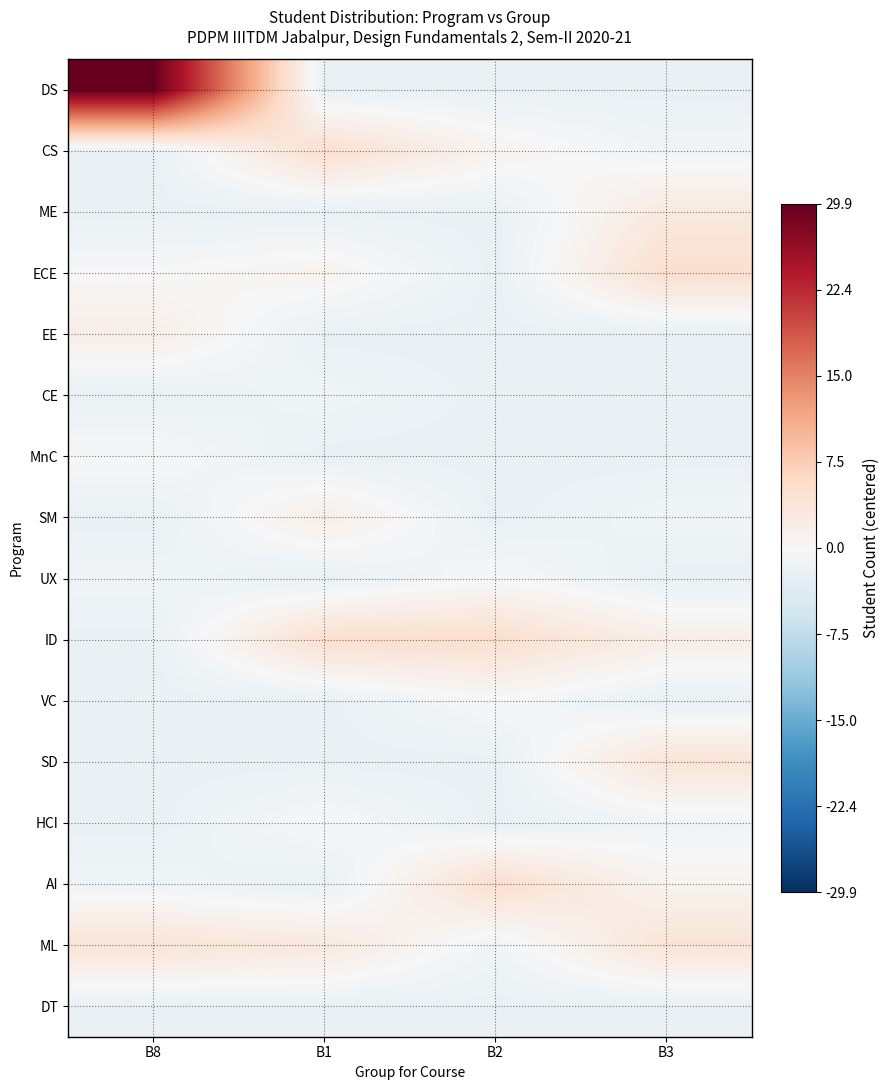

Reading left to right, what are all the values shown in this chart?

DS: B8=29.9	B1=-2.1	B2=-2.1	B3=-2.1
CS: B8=-2.1	B1=4.9	B2=0.9	B3=-1.1
ME: B8=-2.1	B1=-2.1	B2=-2.1	B3=2.9
ECE: B8=-0.1	B1=0.9	B2=-2.1	B3=4.9
EE: B8=1.9	B1=-2.1	B2=-2.1	B3=-2.1
CE: B8=-2.1	B1=-1.1	B2=-2.1	B3=-2.1
MnC: B8=-0.1	B1=-2.1	B2=-2.1	B3=-2.1
SM: B8=-2.1	B1=1.9	B2=-2.1	B3=-1.1
UX: B8=-1.1	B1=-2.1	B2=-0.1	B3=-2.1
ID: B8=-2.1	B1=4.9	B2=4.9	B3=1.9
VC: B8=-2.1	B1=-2.1	B2=-0.1	B3=-2.1
SD: B8=-2.1	B1=-2.1	B2=-2.1	B3=3.9
HCI: B8=-2.1	B1=-0.1	B2=-2.1	B3=-1.1
AI: B8=-1.1	B1=-2.1	B2=4.9	B3=0.9
ML: B8=3.9	B1=2.9	B2=-1.1	B3=3.9
DT: B8=-2.1	B1=-2.1	B2=-2.1	B3=-2.1